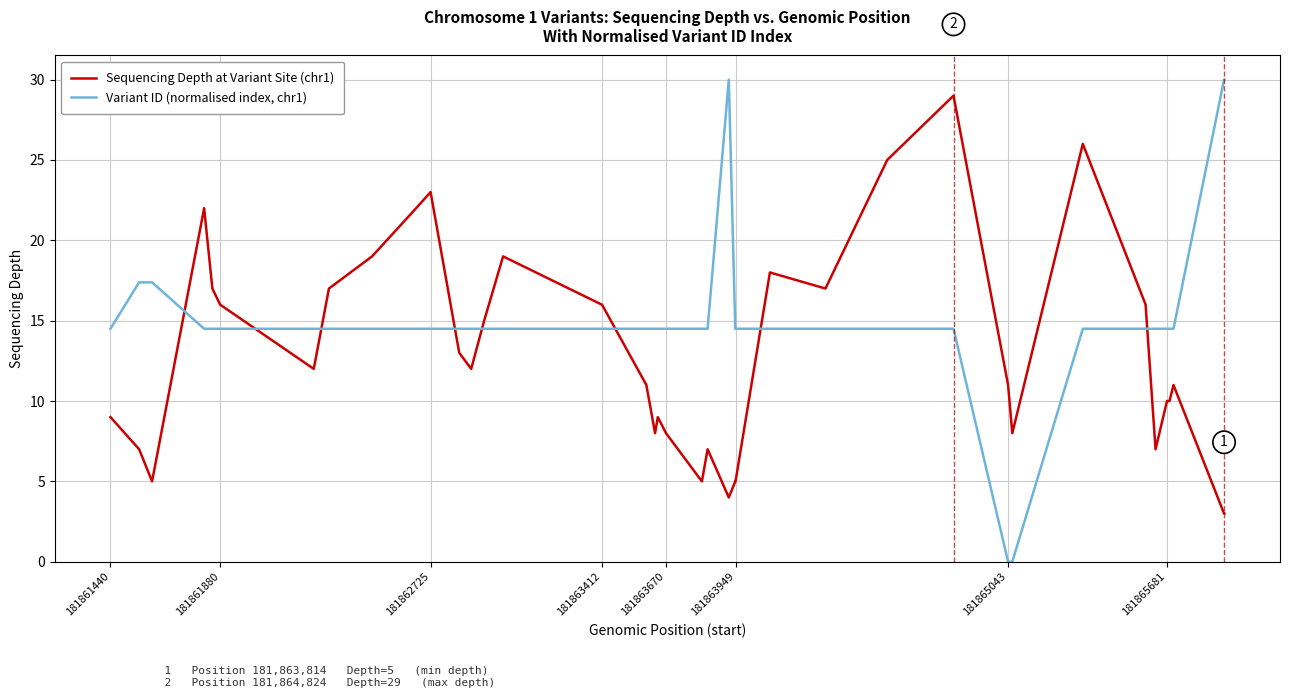

Which series has the largest total across all categories?

Variant ID (normalised index, chr1)